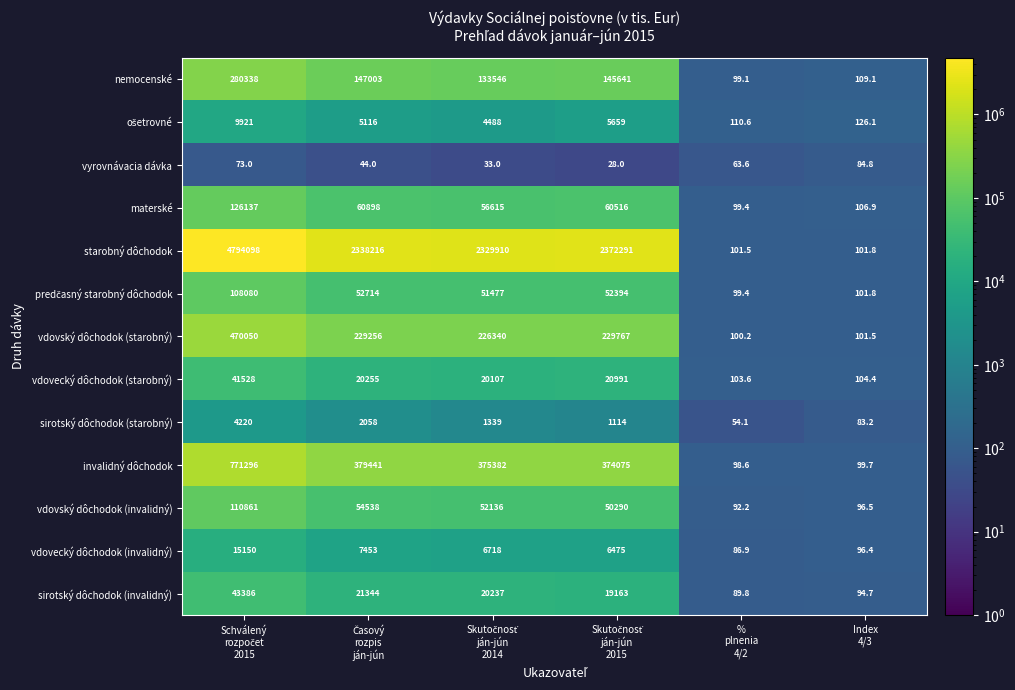

Which series has the largest total across all categories?

starobný dôchodok